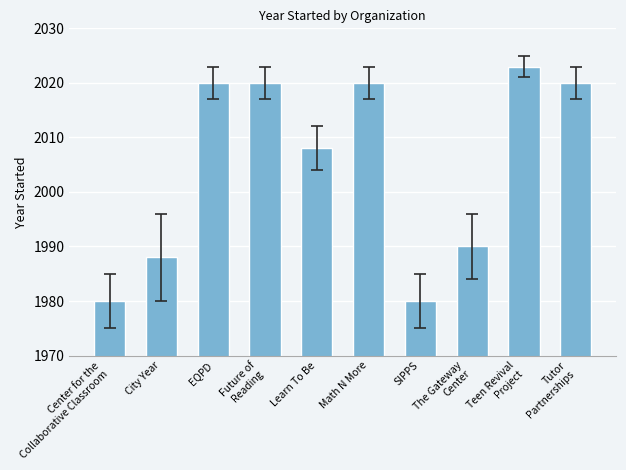

Approximately how many times larger is the value at Teen Revival
Project compared to Math N More?

1.0